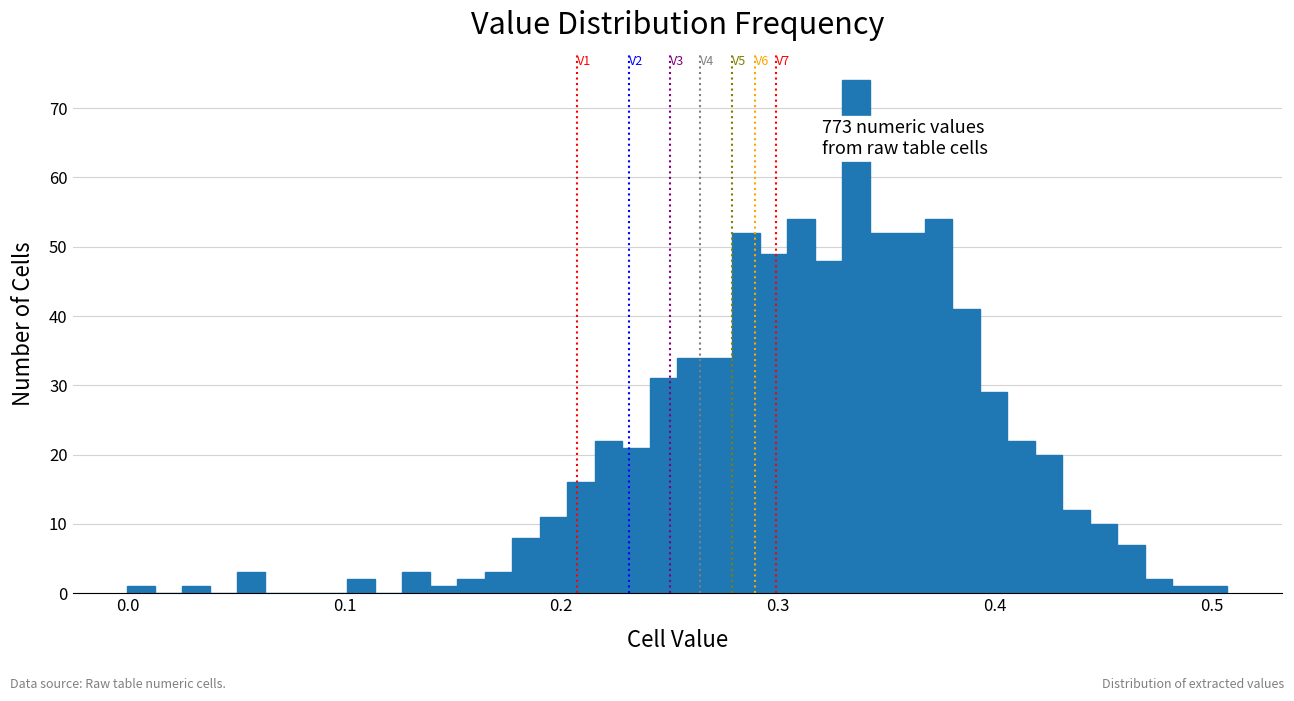

Read against the x-axis, roughly where is the centre of the tallest bar?

0.34